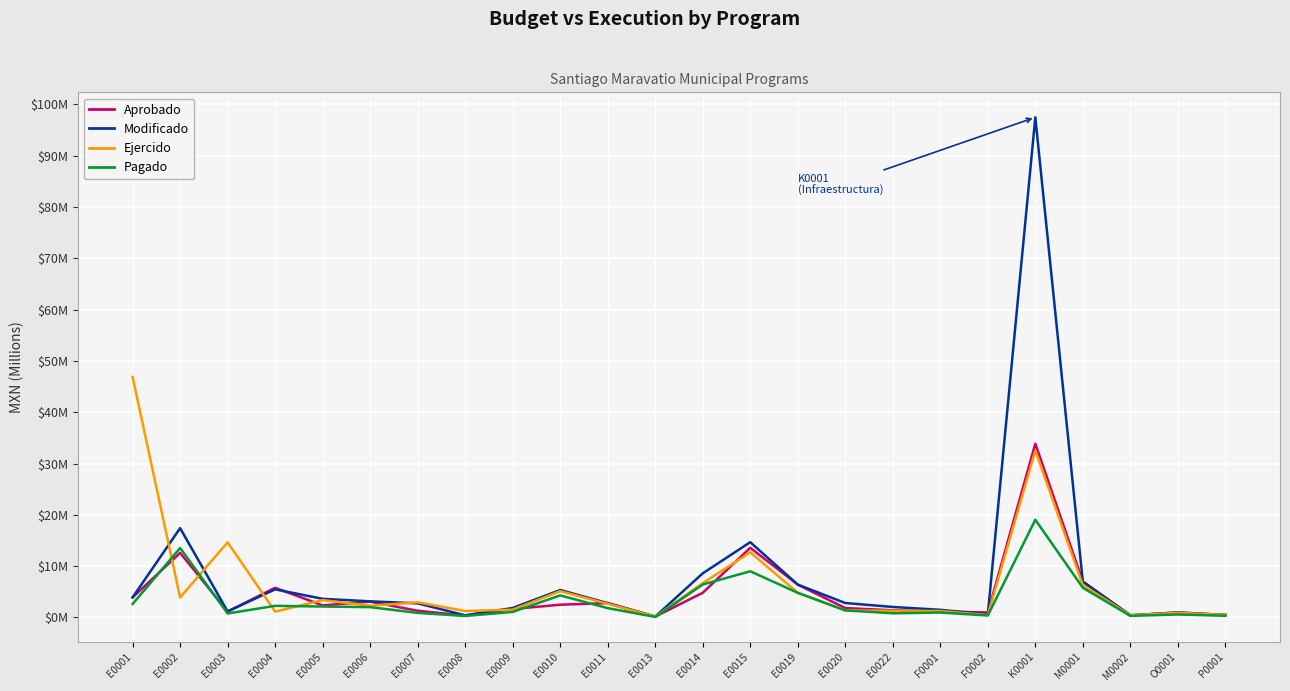

At how many categories does at least one series exceed 96?

1